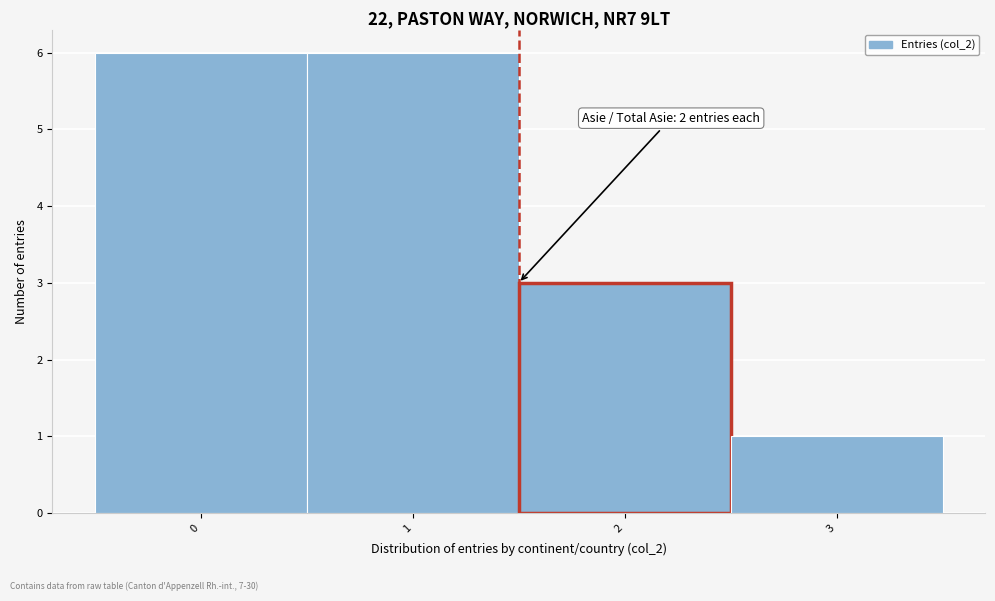

Reading left to right, transcribe all the data shown in this chart.

0=6	1=6	2=3	3=1